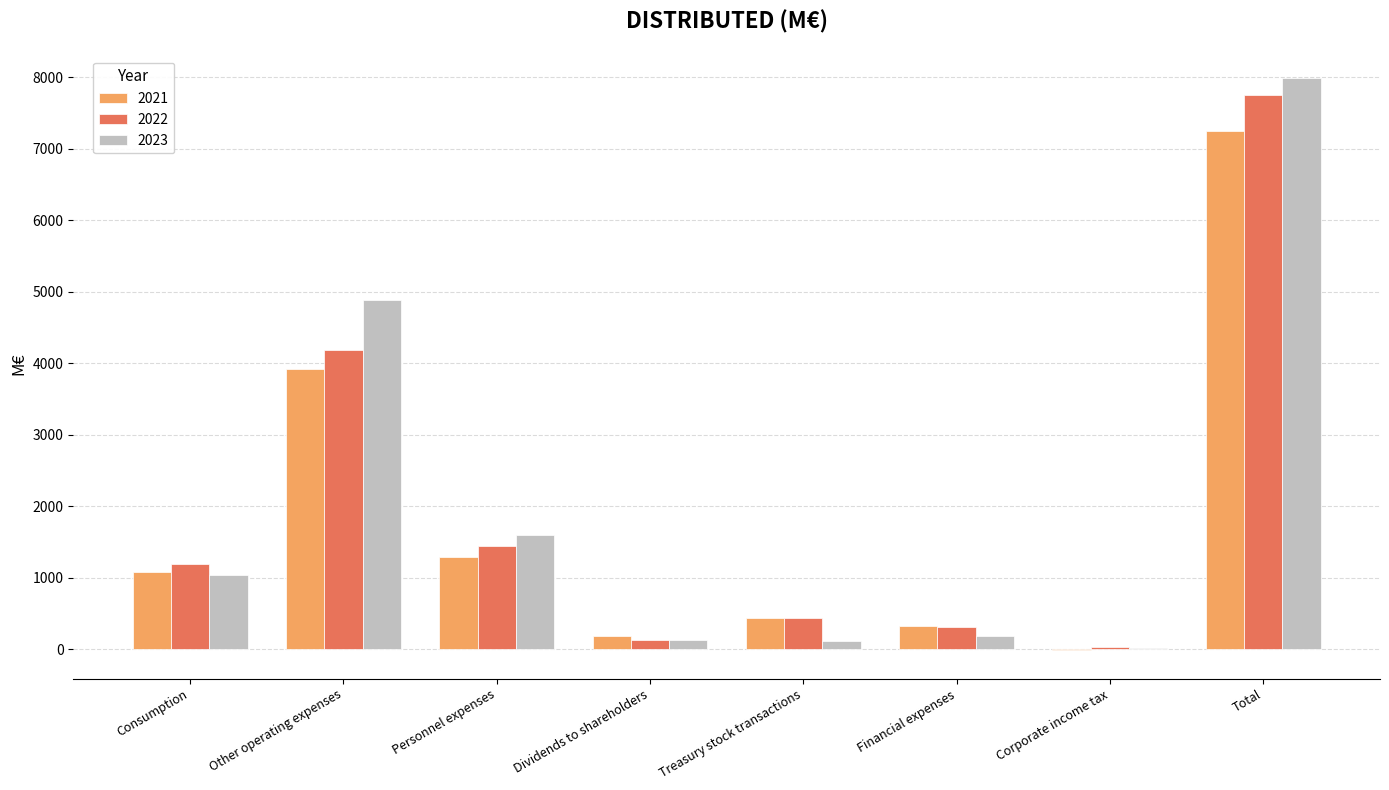

Between Personnel expenses and Financial expenses, which series saw the biggest shift?

2023